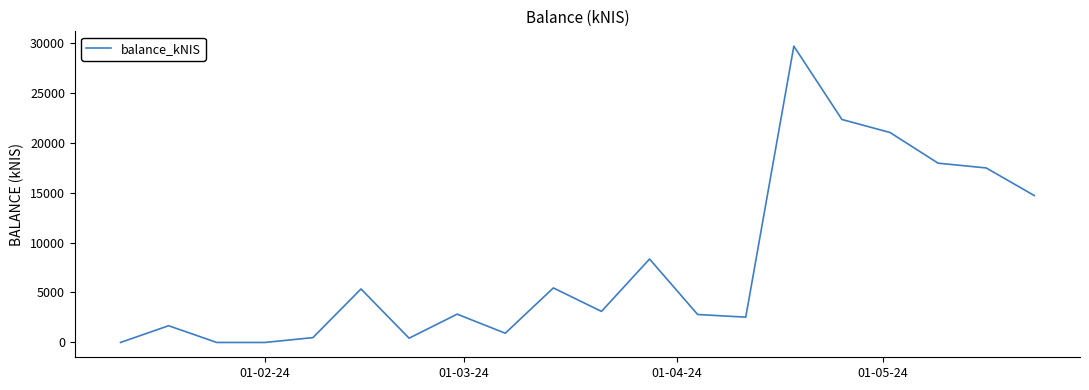

What is the greatest value displayed?

29646.2